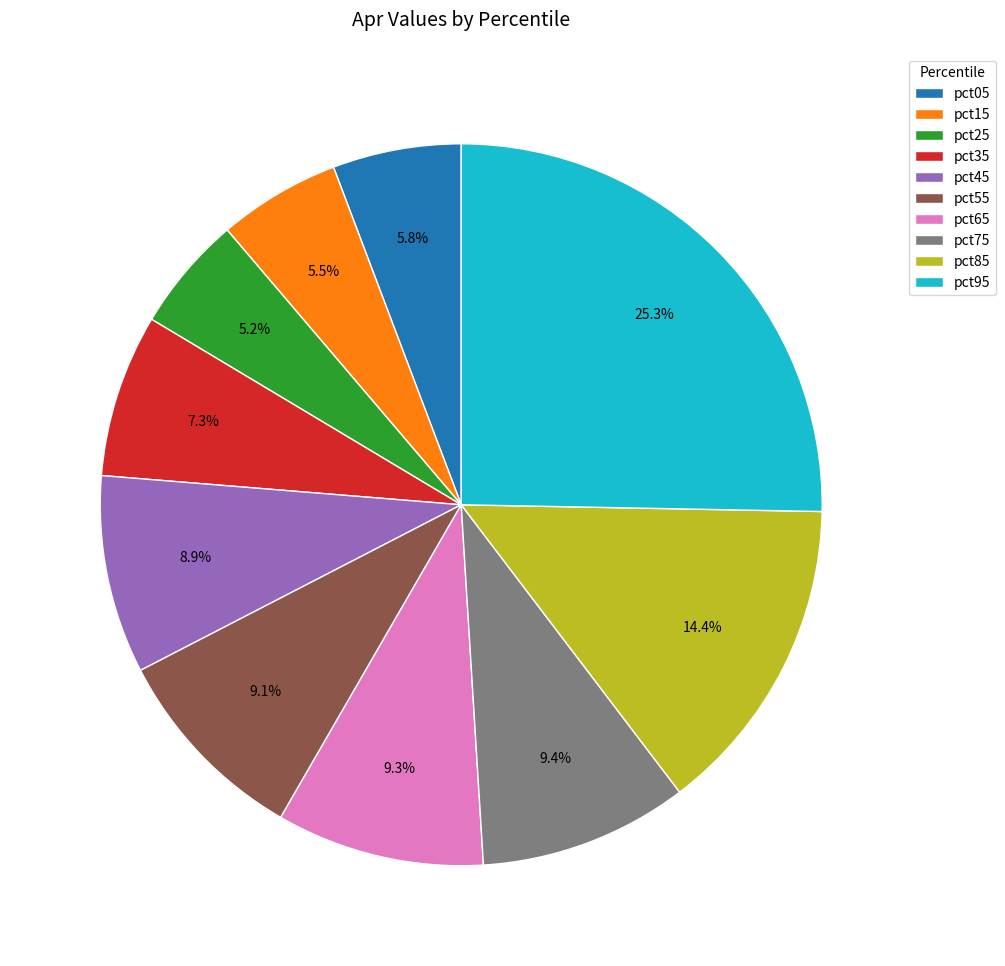

What is the largest slice in the pie chart?

pct95